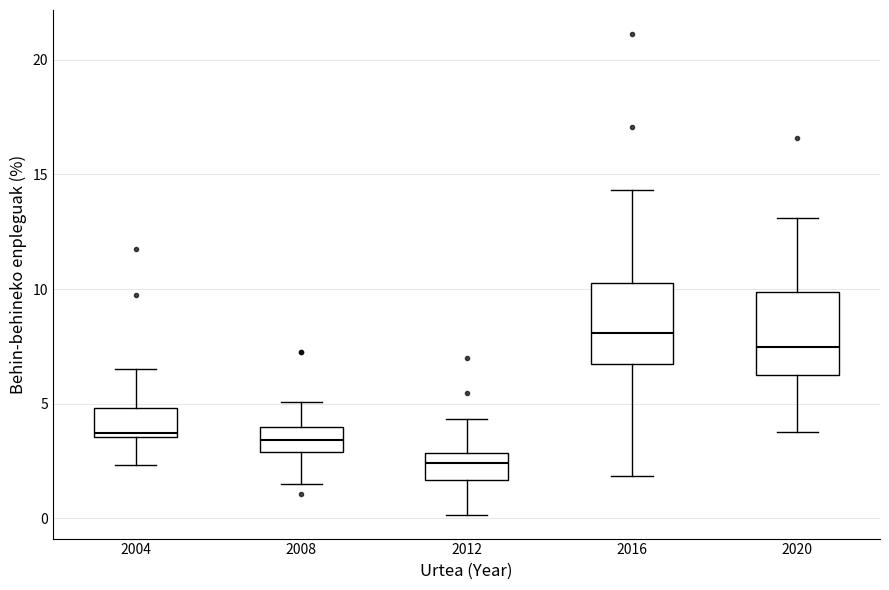

Reading left to right, transcribe this box plot: for each box, give where its median line is, the range the box spans, and where its two whiskers end, as read against the y-axis. The values are not printed on the chart, so give them approximately, as read against the axis.

2004: median 3.5 (just above the box's lower edge), box 3.5 to 5.0, whiskers 2.5 to 6.5
2008: median 3.5, box 3.0 to 4.0, whiskers 1.5 to 5.0
2012: median 2.5, box 1.5 to 3.0, whiskers 0.0 to 4.5
2016: median 8.0, box 6.5 to 10.5, whiskers 2.0 to 14.5
2020: median 7.5, box 6.0 to 10.0, whiskers 4.0 to 13.0